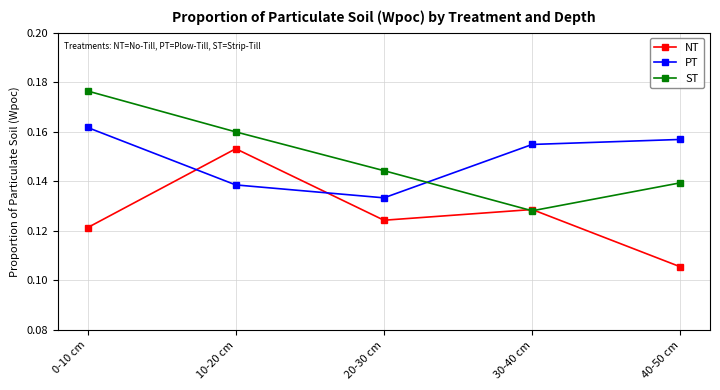

Between 10-20 cm and 40-50 cm, which series saw the biggest shift?

NT